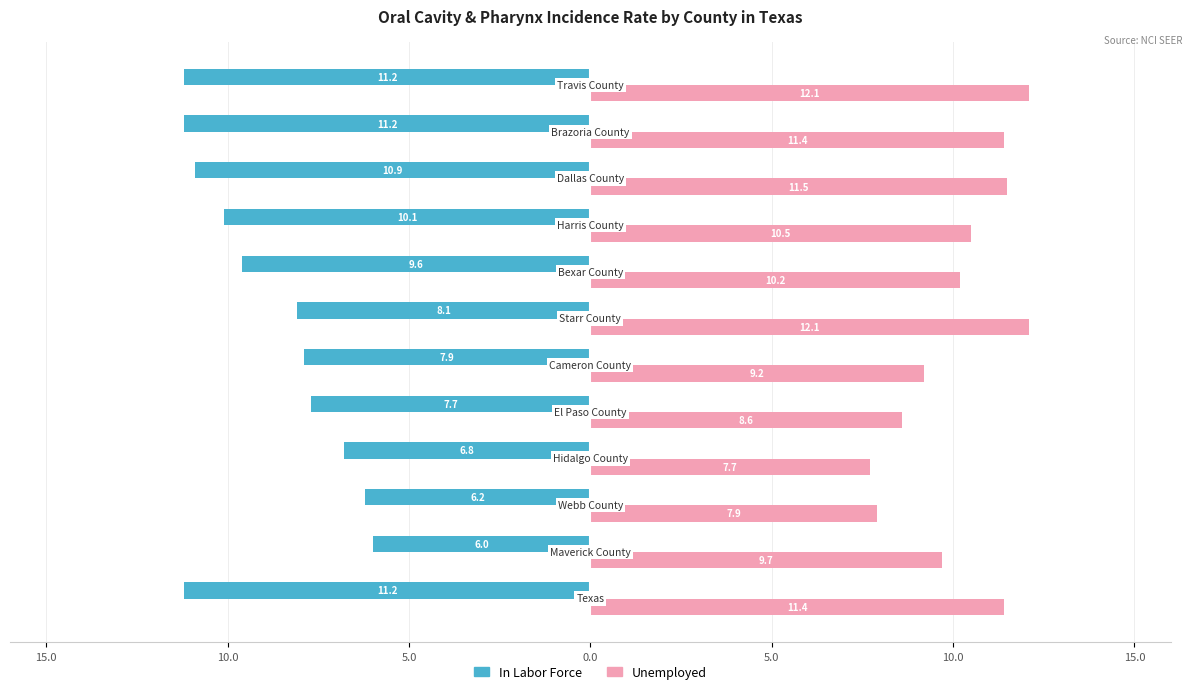

What are all the series names shown in the legend?

In Labor Force, Unemployed